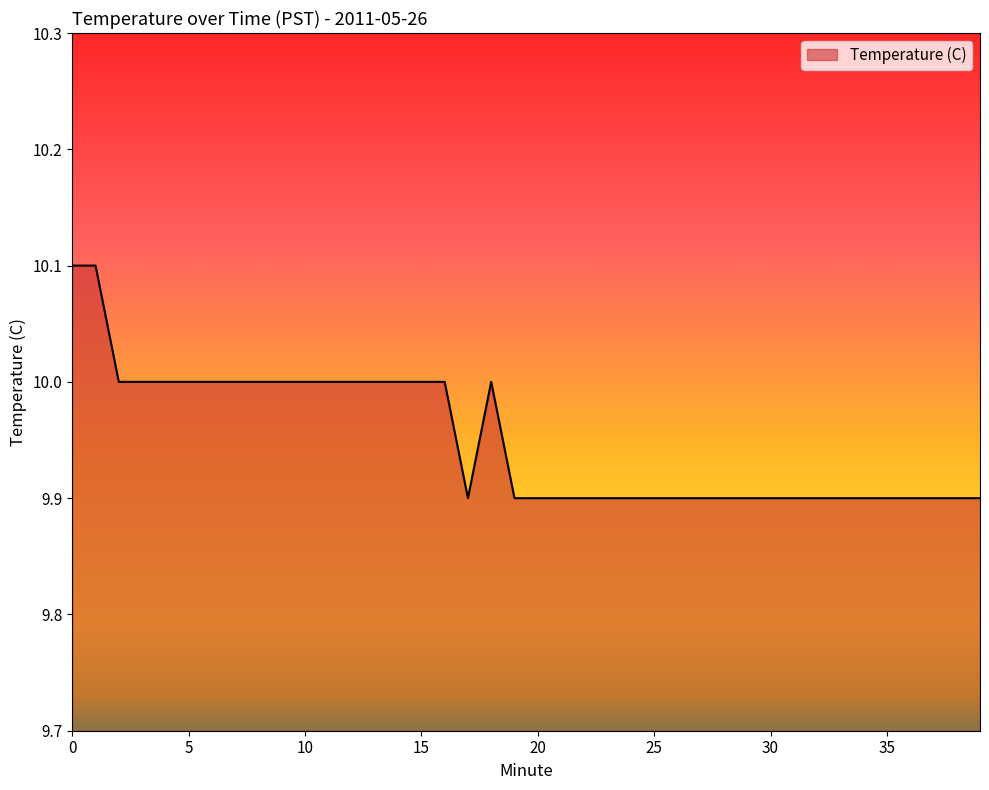

What is the greatest value displayed?

10.1